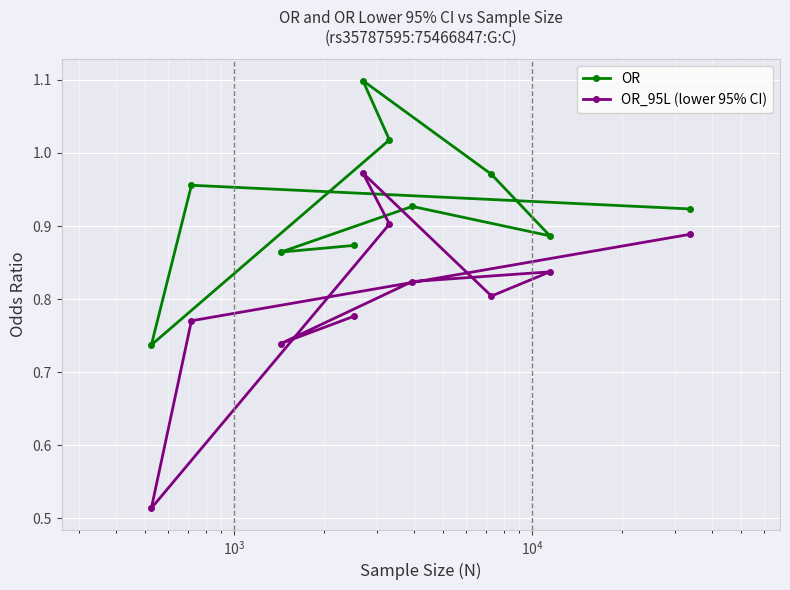

True or false: OR and OR_95L (lower 95% CI) intersect in this chart.

False